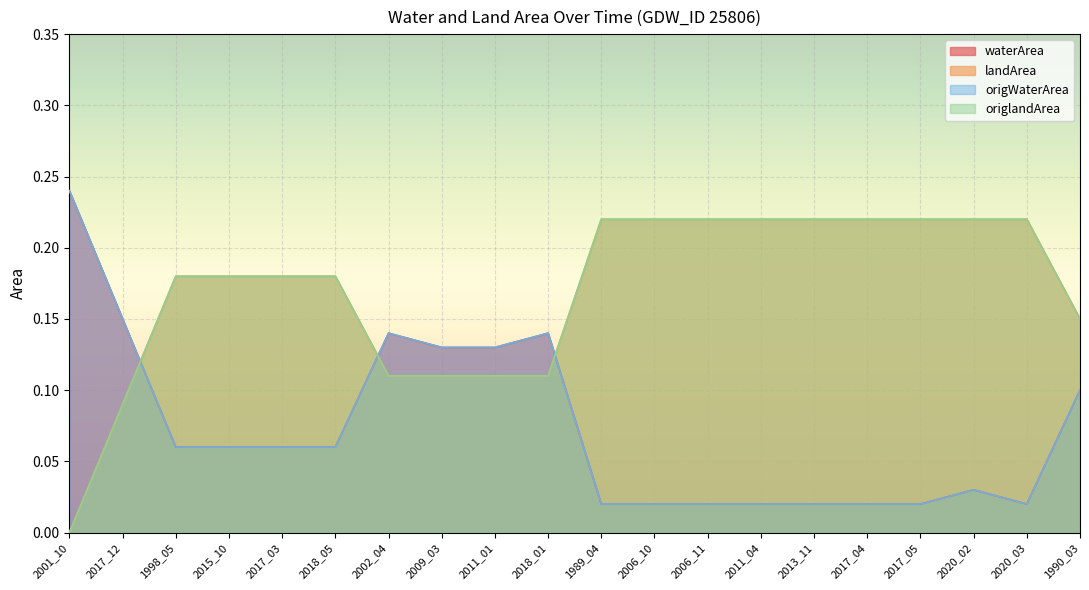

List the series in order of their peak value, lowest first.

landArea, origlandArea, waterArea, origWaterArea